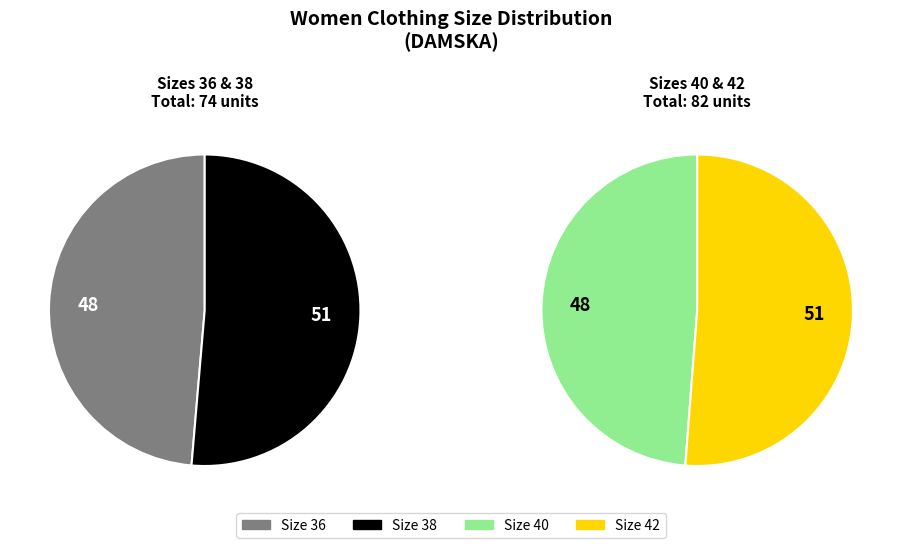

Is the sum of 36 and 42 greater than half?

No